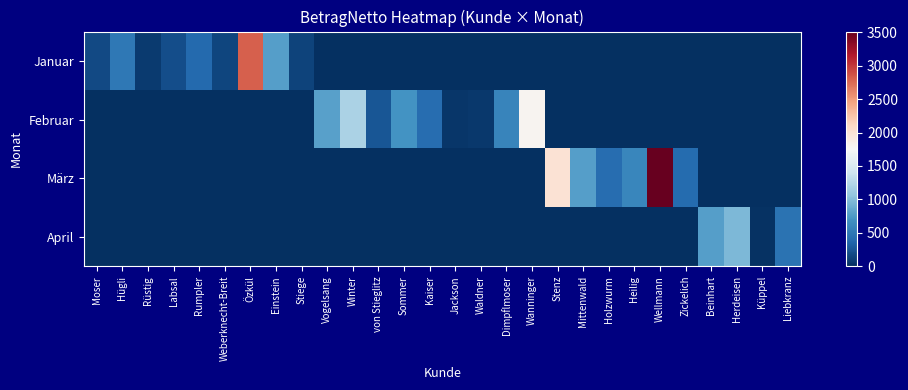

At which category is the sum across all series the highest?

Wellmann